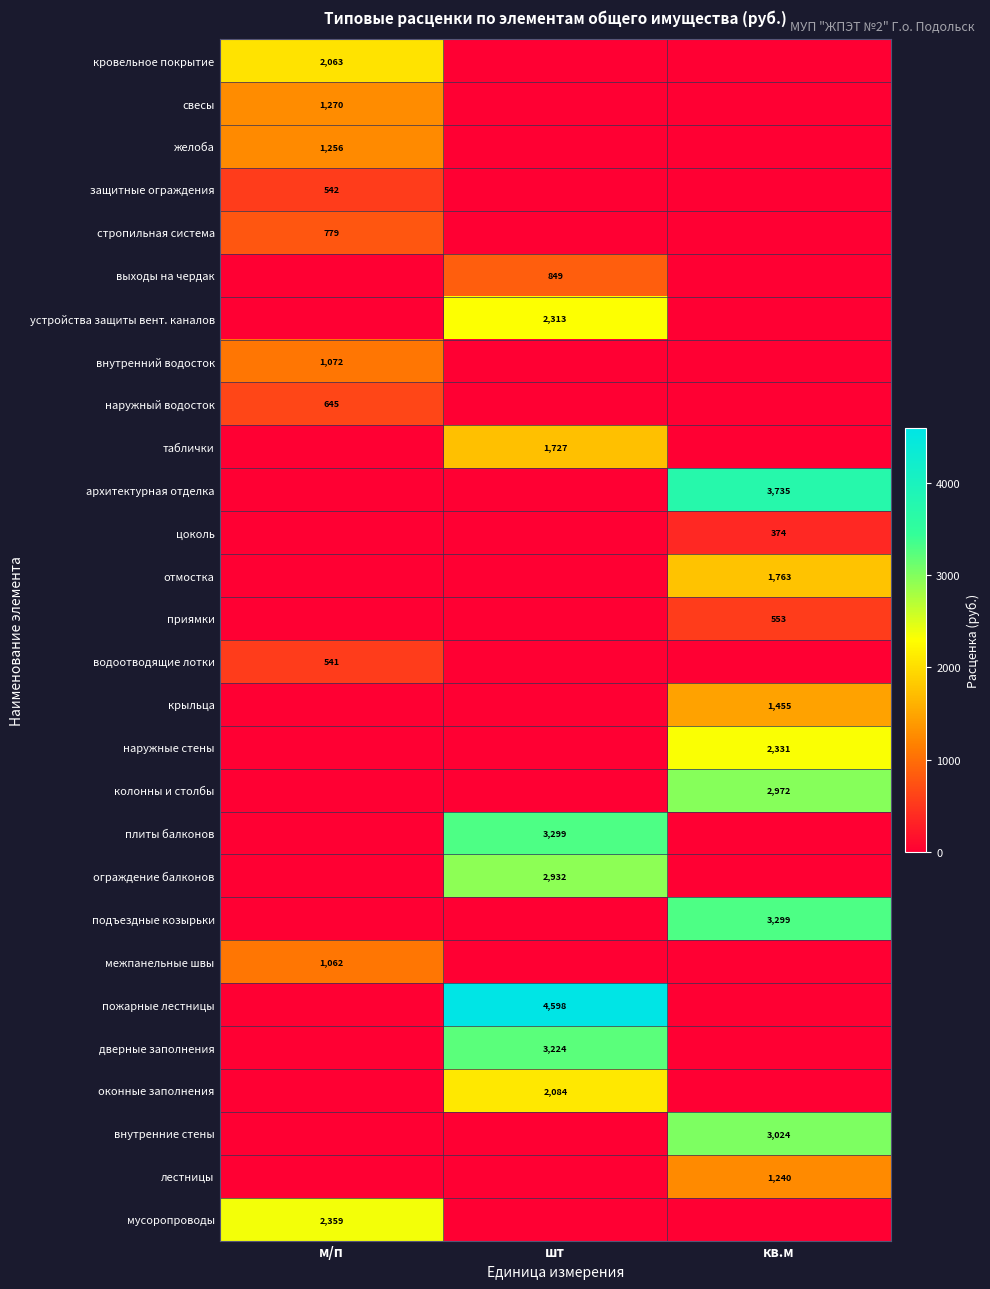

List the labels in order of устройства защиты вент. каналов value, smallest first.

м/п, кв.м, шт